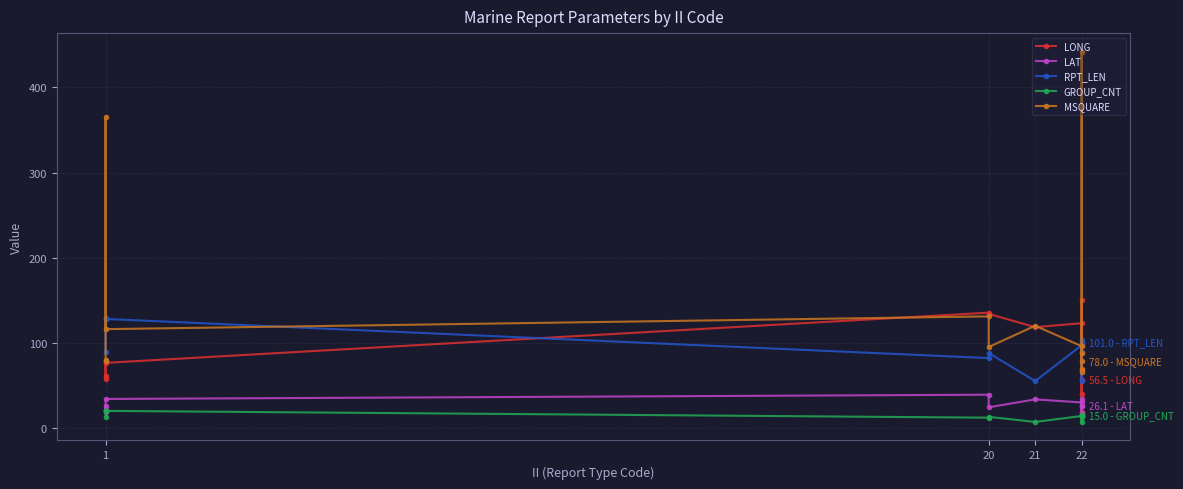

True or false: LONG and GROUP_CNT cross at least once.

False